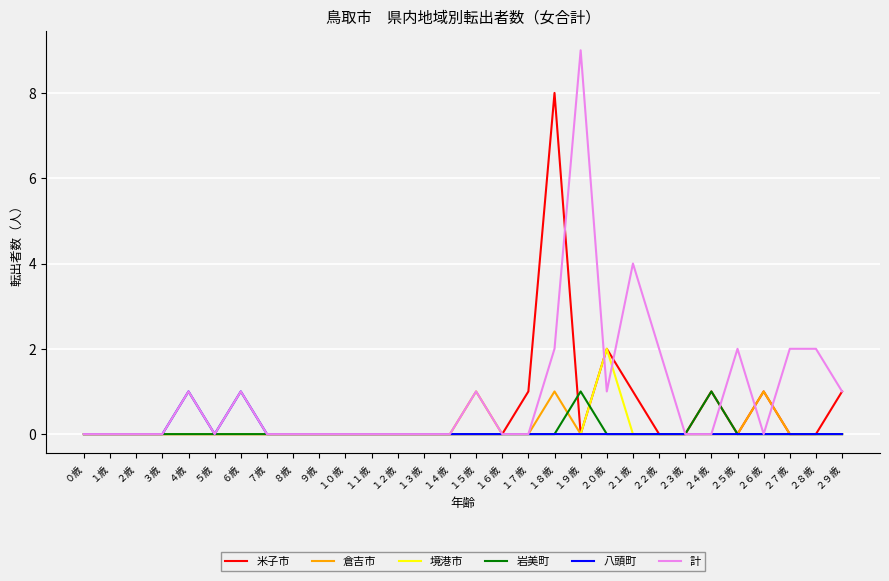

Is it true that 計 equals -5 at ２３歳?

False